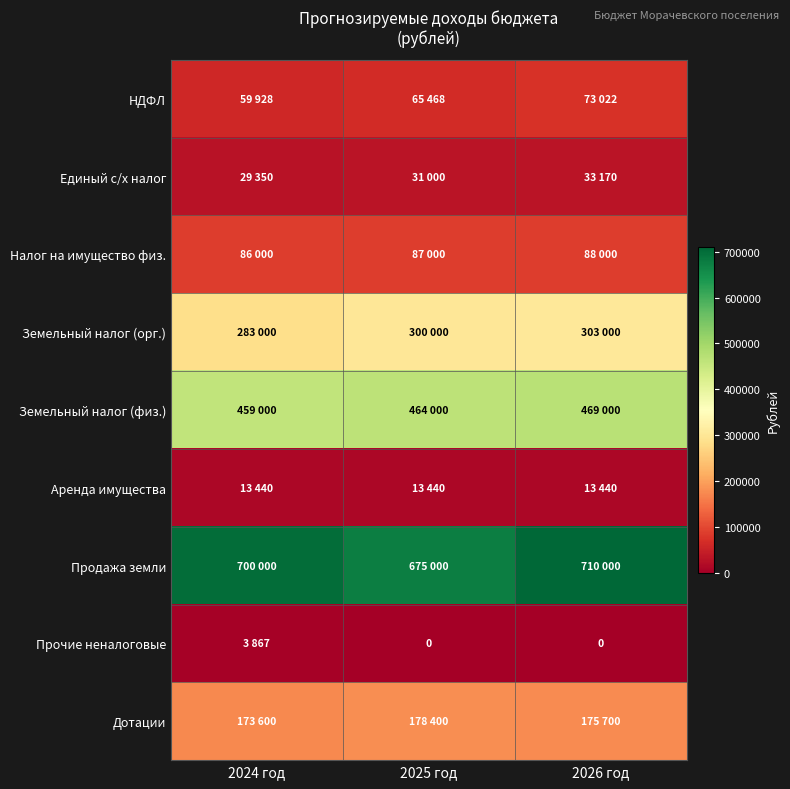

Is the value of Аренда имущества at 2026 год greater than the value of Прочие неналоговые at 2025 год?

Yes